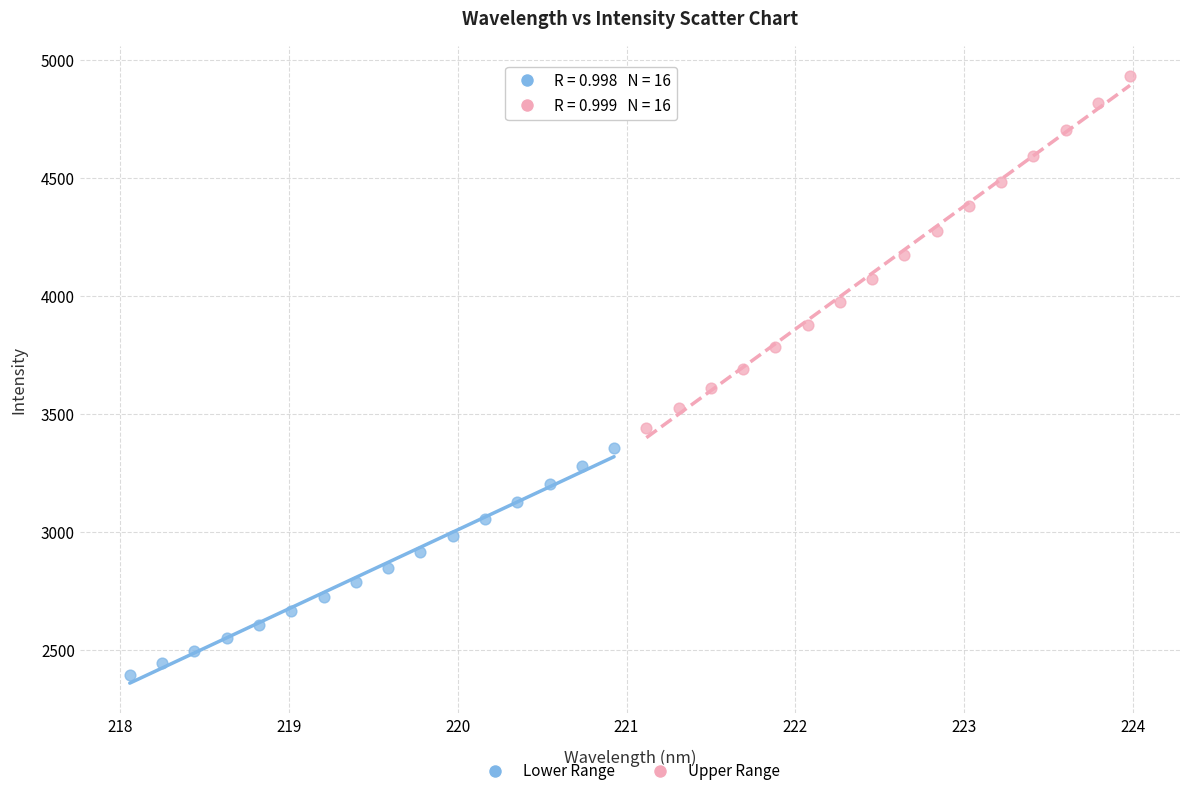

Which series contains the highest Y value?

Upper Range